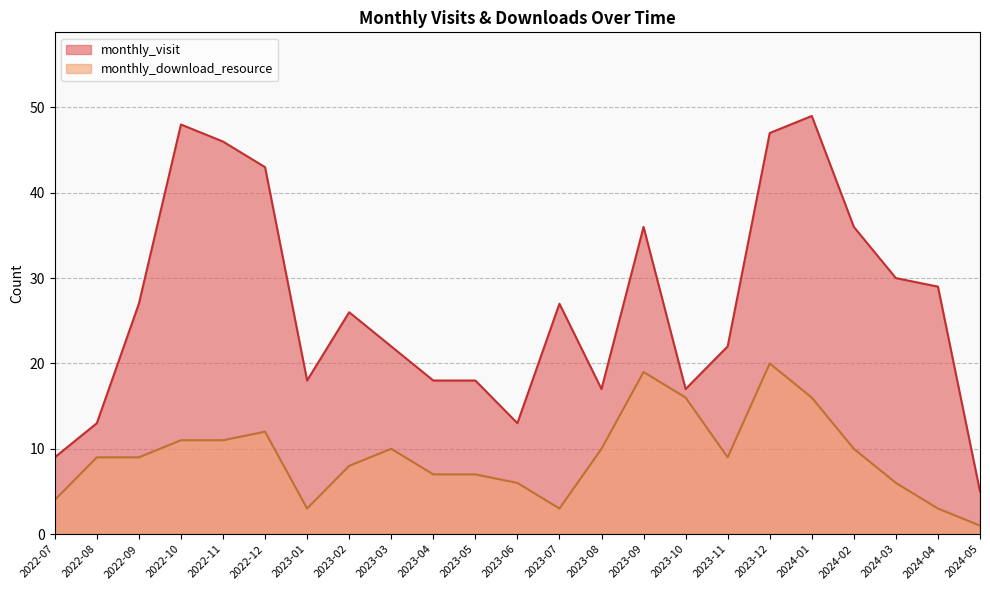

Reading left to right, extract all data points from this chart.

monthly_visit: 9	13	27	48	46	43	18	26	22	18	18	13	27	17	36	17	22	47	49	36	30	29	5
monthly_download_resource: 4	9	9	11	11	12	3	8	10	7	7	6	3	10	19	16	9	20	16	10	6	3	1